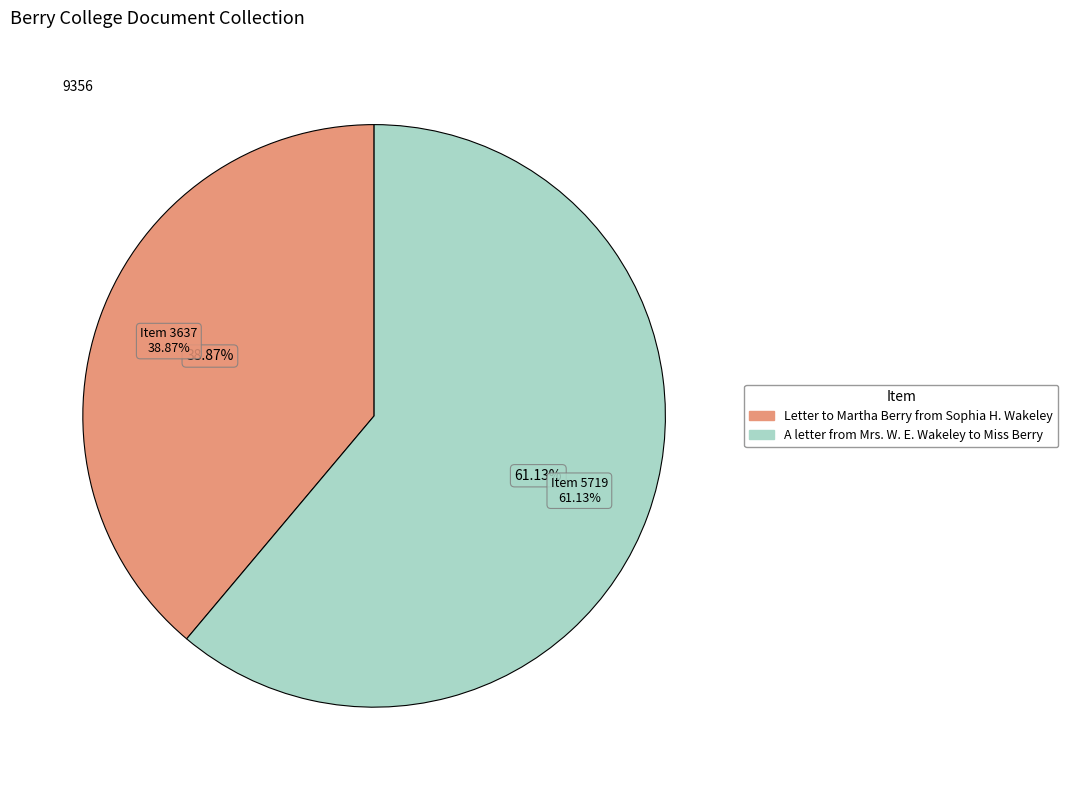

To the nearest percent, what is the difference between the A letter from Mrs. W. E. Wakeley to Miss Berry and Letter to Martha Berry from Sophia H. Wakeley slice percentages?

22%